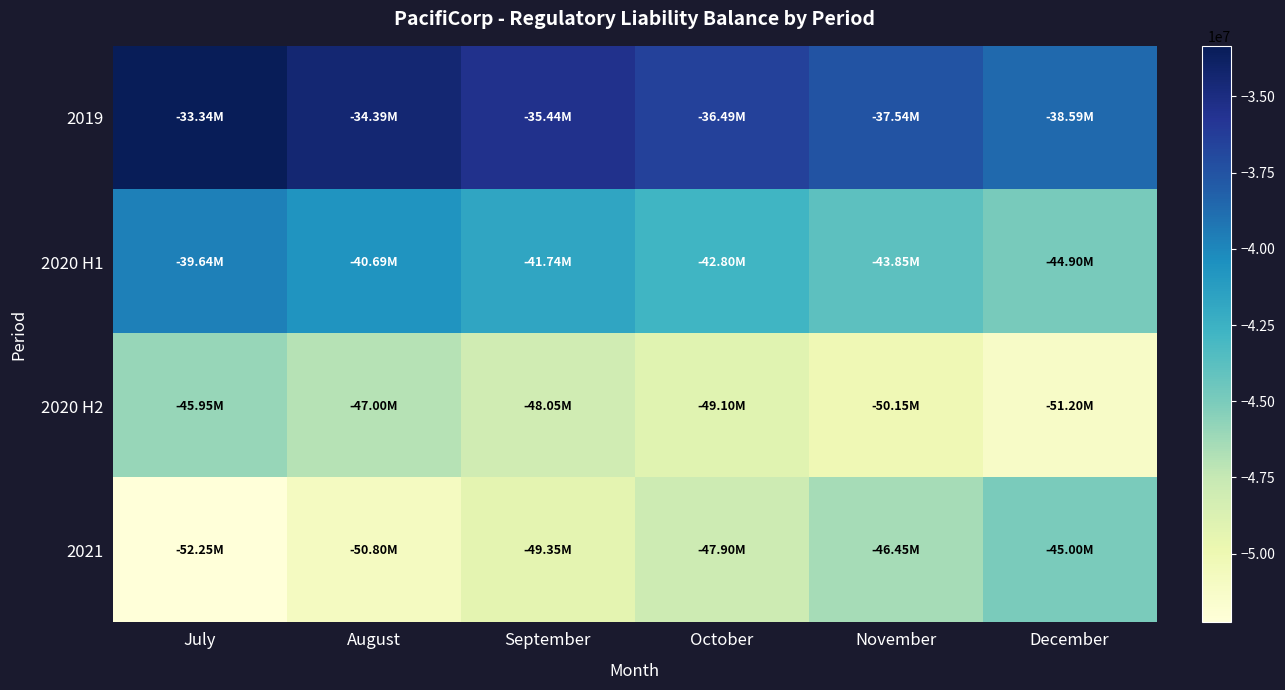

Which category has the highest value across all series?

July